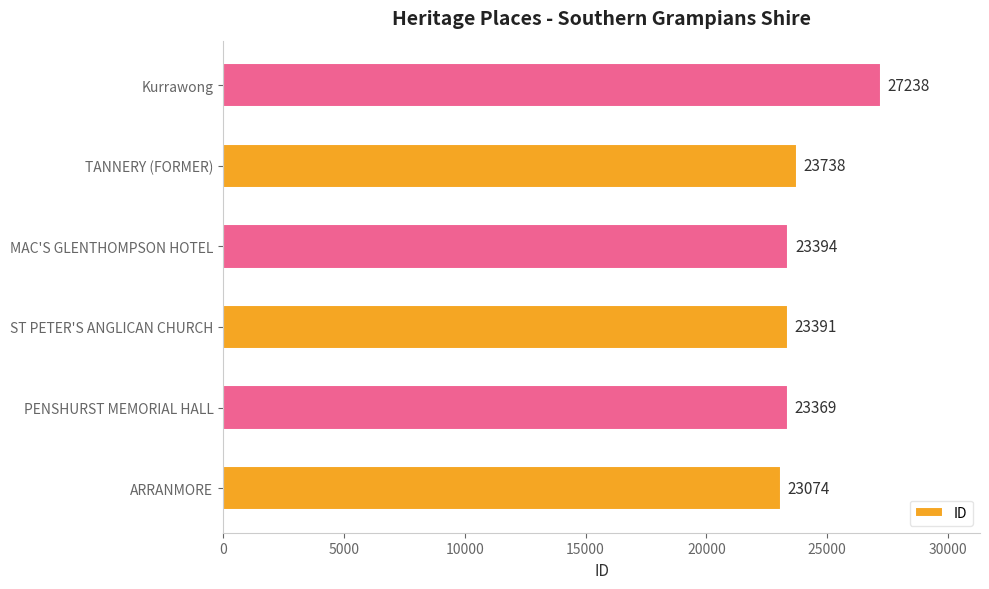

Reading bottom to top, transcribe all the data shown in this chart.

23074	23369	23391	23394	23738	27238